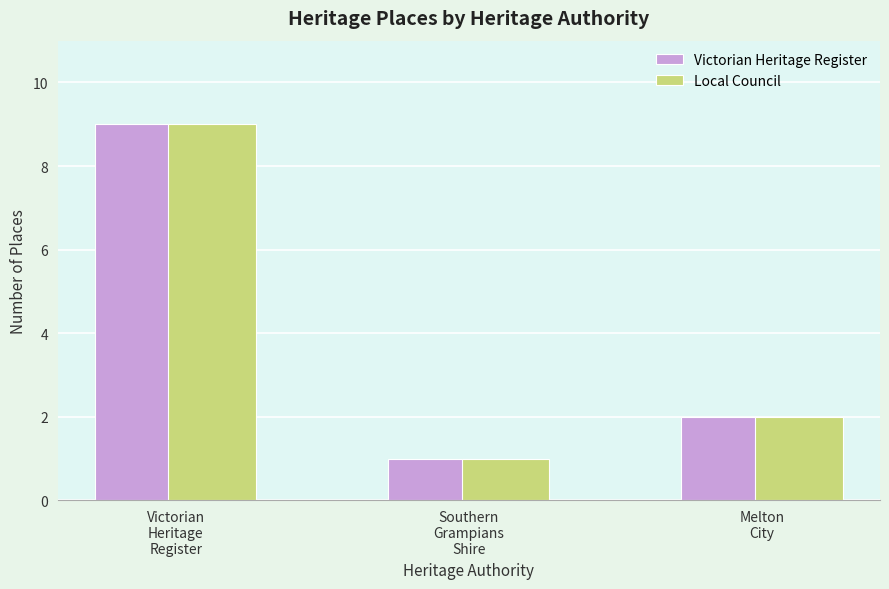

How many distinct data groups are displayed?

2